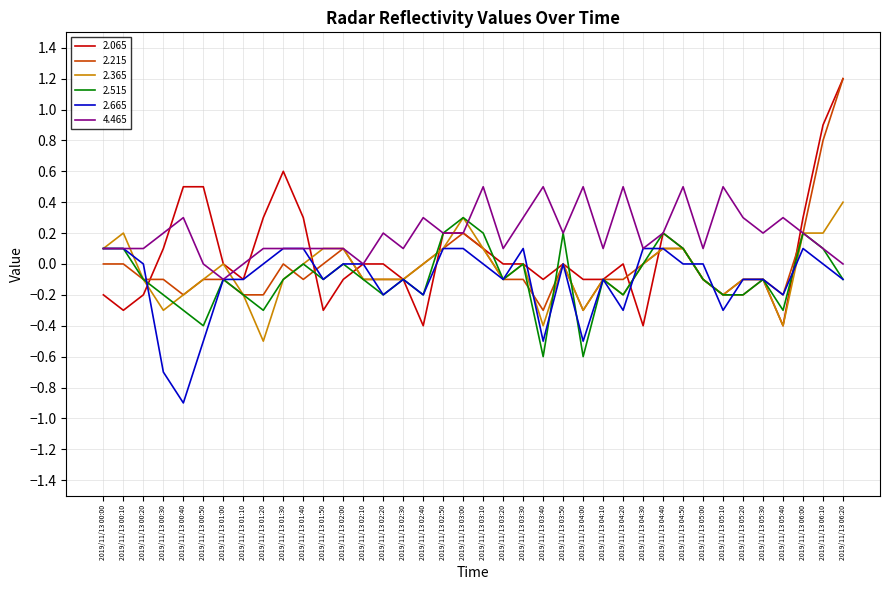

Between 2019/11/13 05:30 and 2019/11/13 06:00, which series saw the biggest shift?

2.065